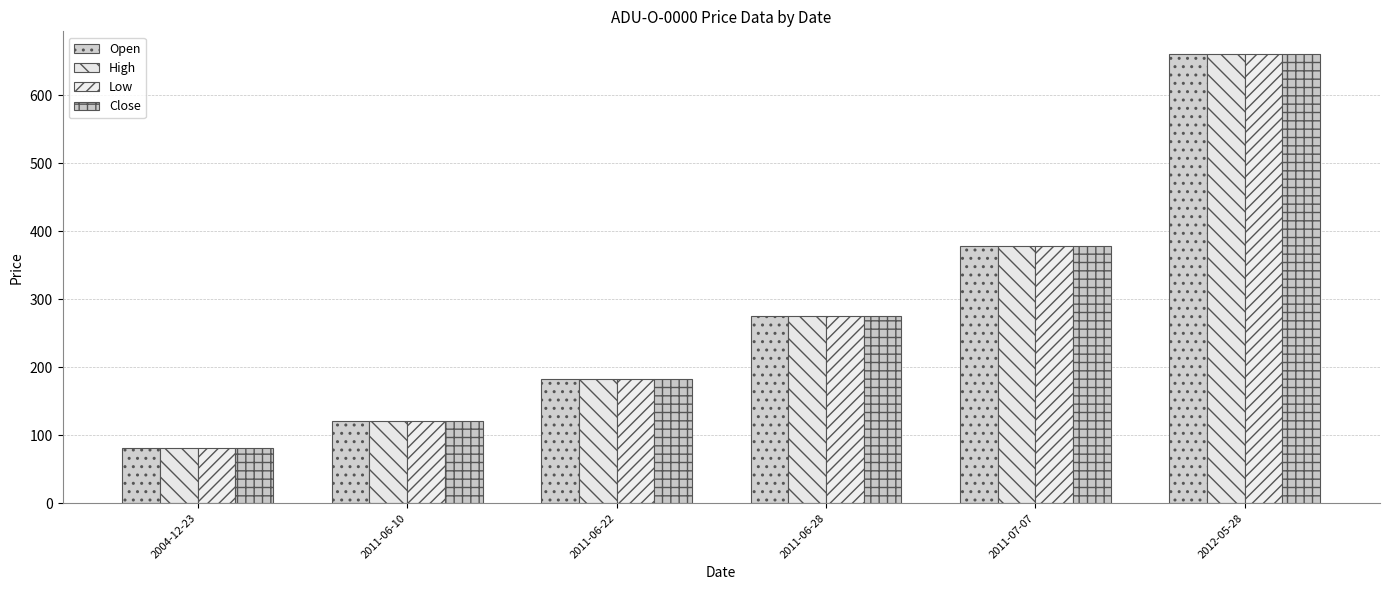

What is the approximate value of Open at 2011-06-10, to the nearest 10?

120